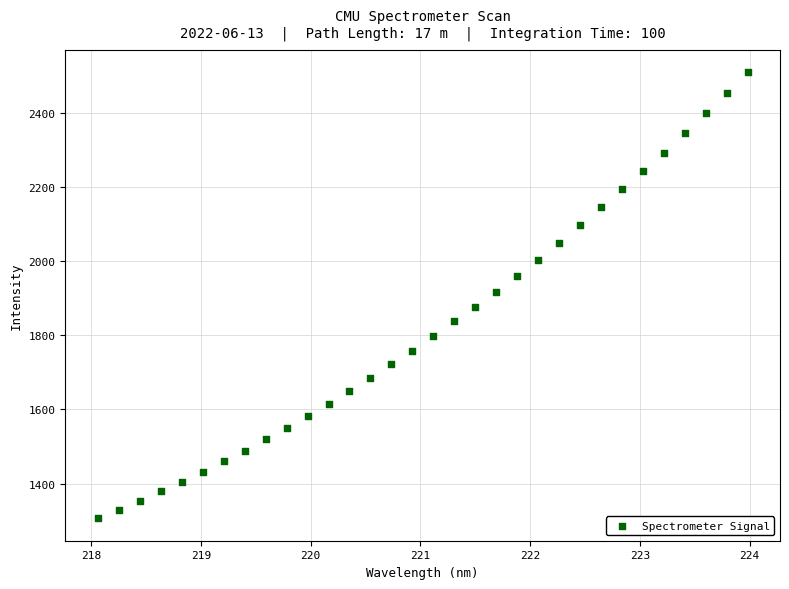

What is the range of Y values (max minus min)?

1203.8